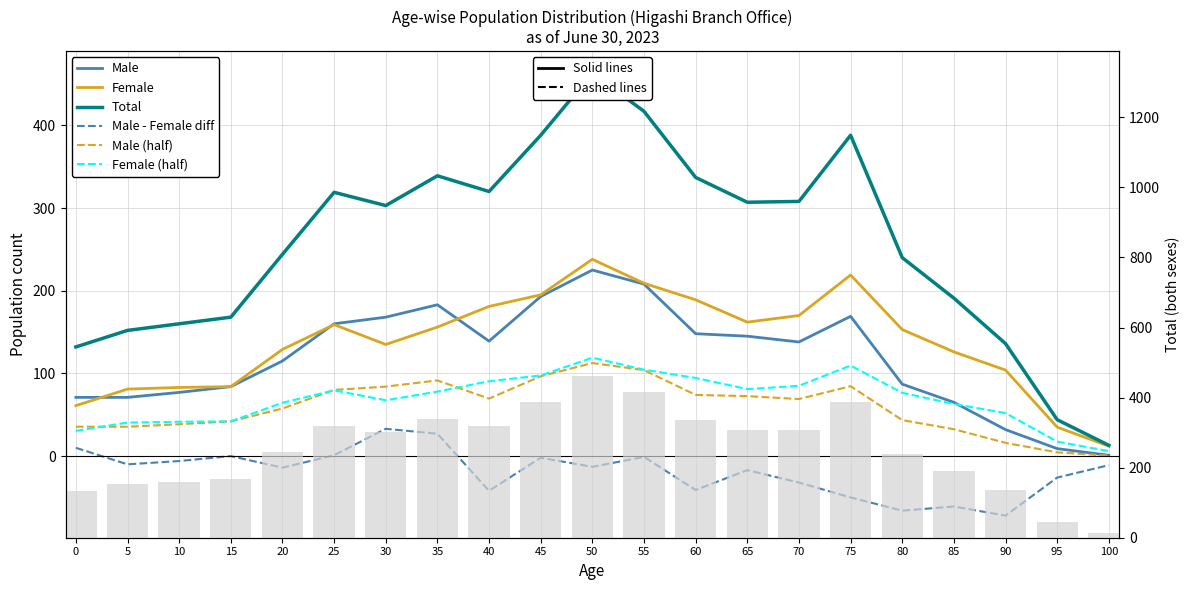

What is the total value across all series at 10?

394.0